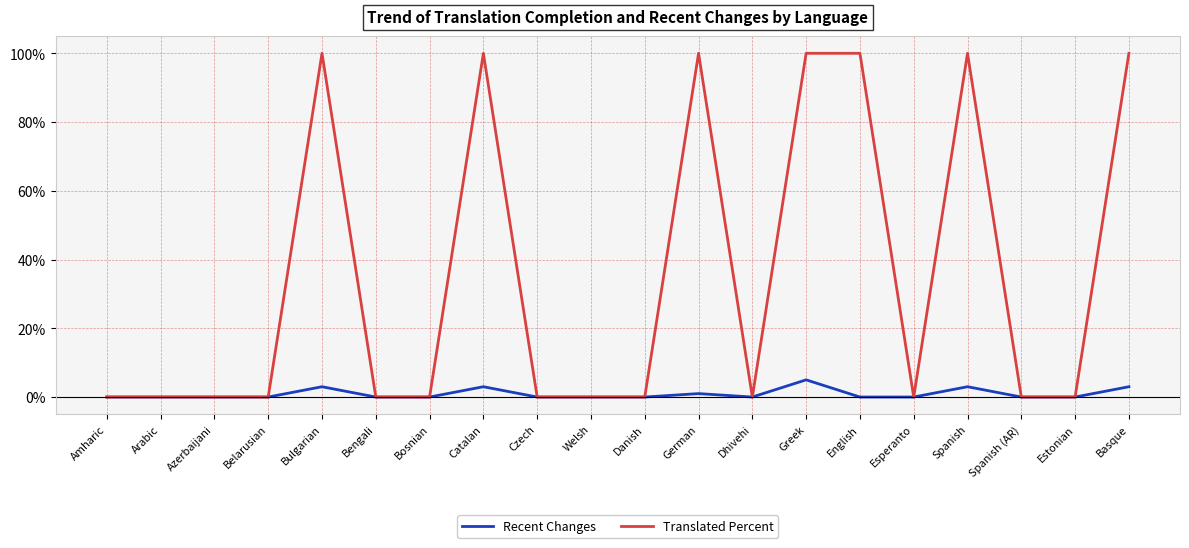

What position from the right is Spanish?

4